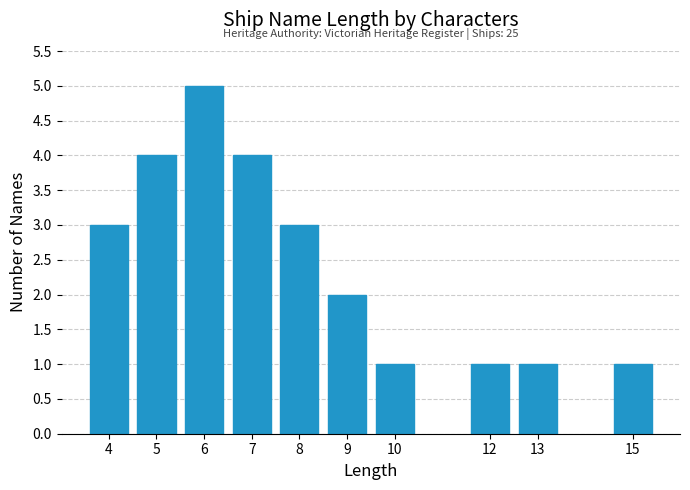

Reading left to right, what are all the values shown in this chart?

3	4	5	4	3	2	1	1	1	1